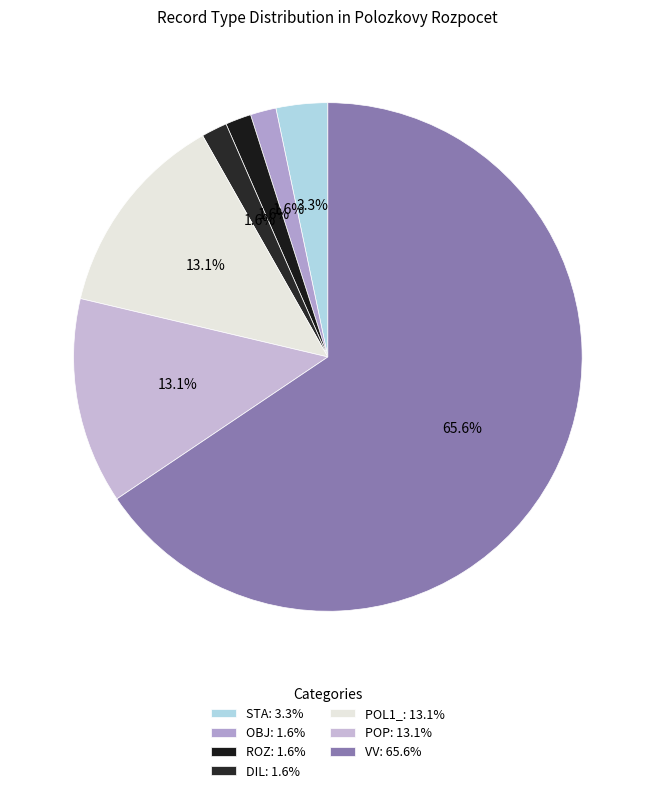

What percentage is the OBJ slice, to the nearest percent?

2%